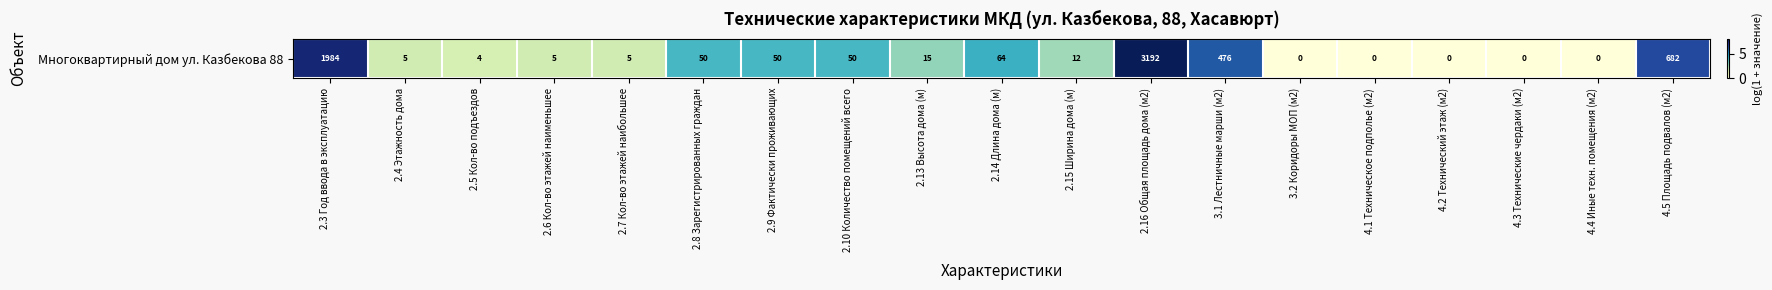

What is the greatest value displayed?

8.1